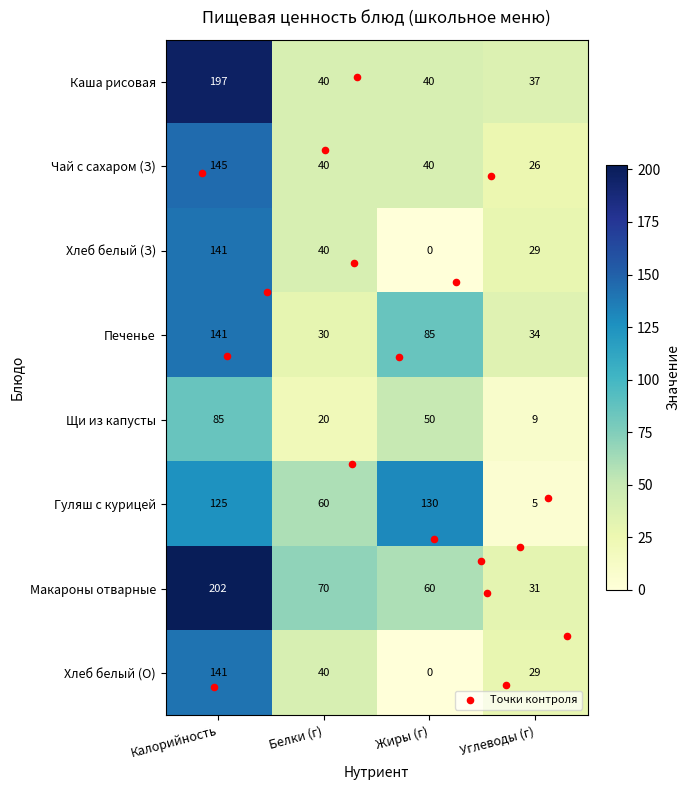

The value of Хлеб белый (З) at Углеводы (г) is 45. True or false?

False